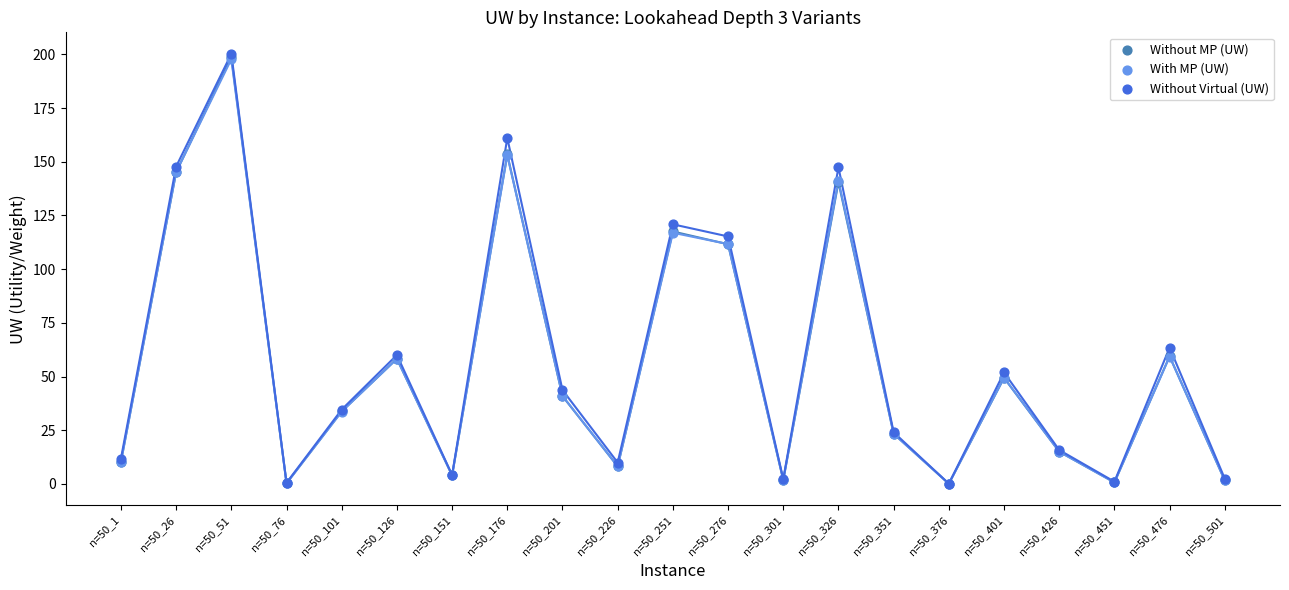

What is the total value across all series at n=50_151?

12.1